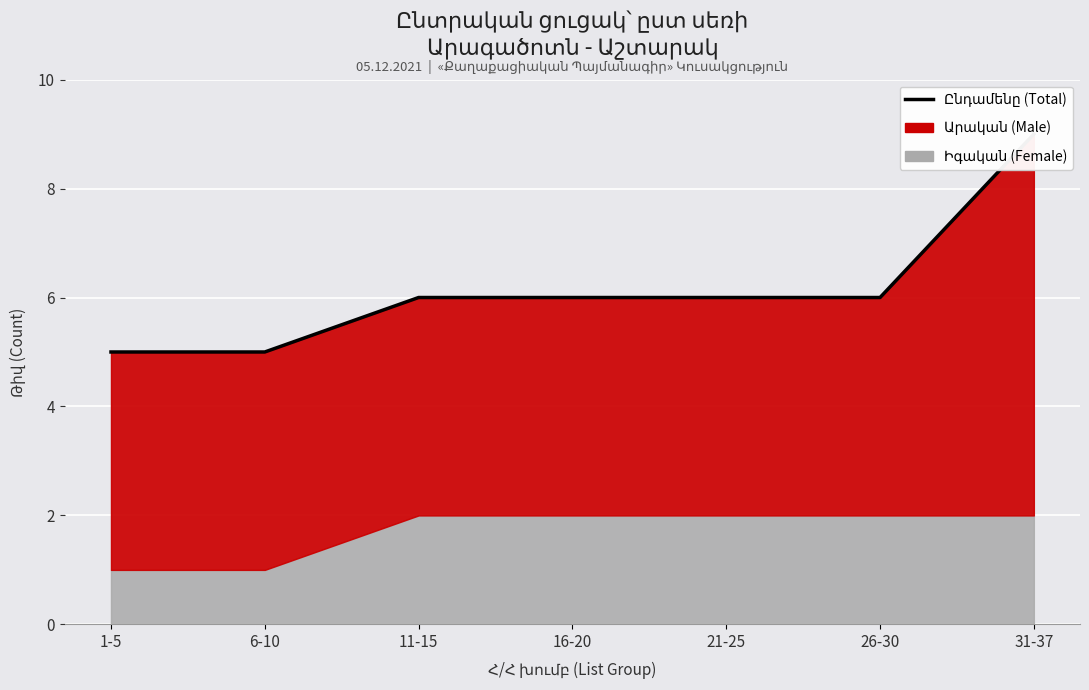

What position from the left is 31-37?

7